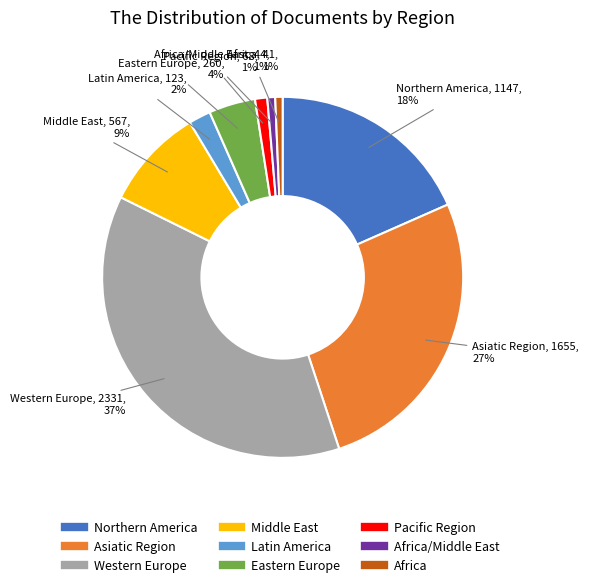

How many segments does this pie chart have?

9